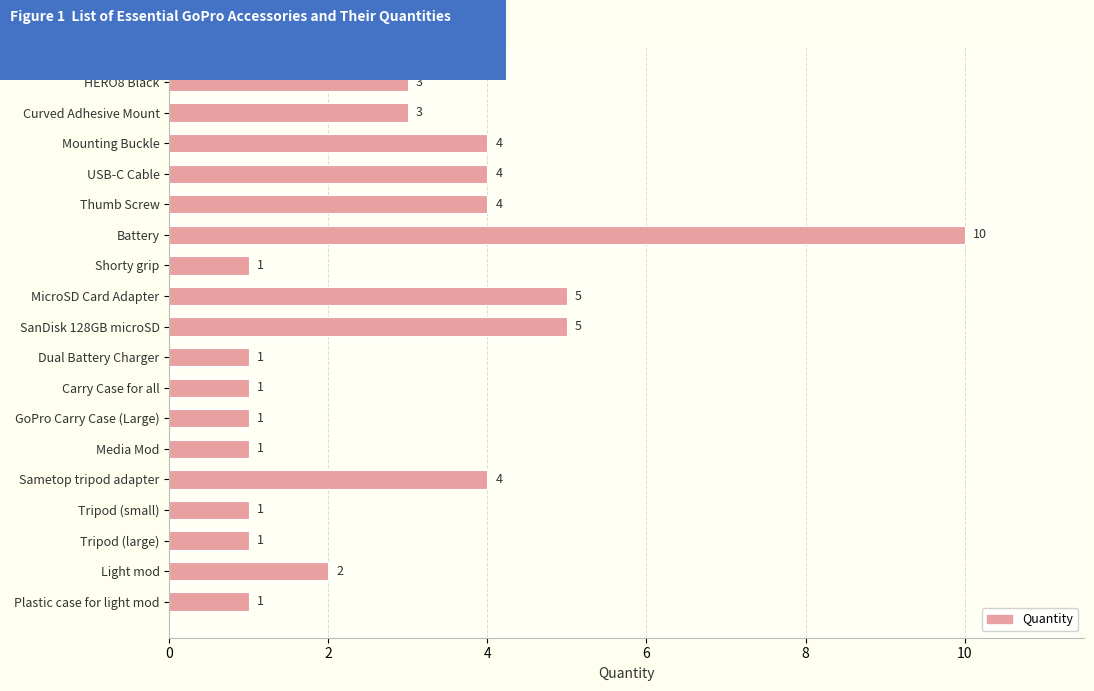

What value does the data have at Thumb Screw?

4